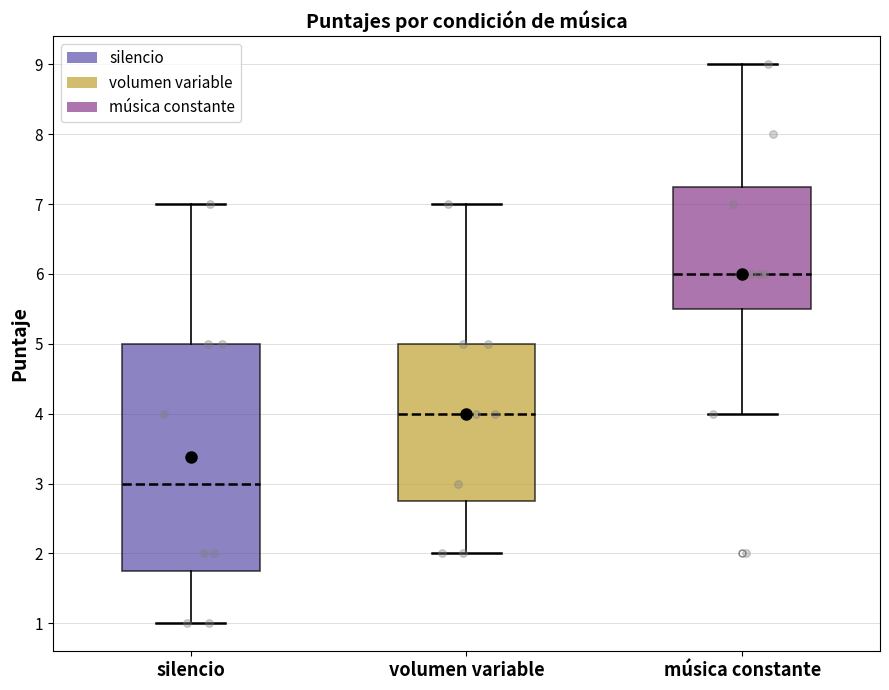

Which box's median line is the lowest?

silencio